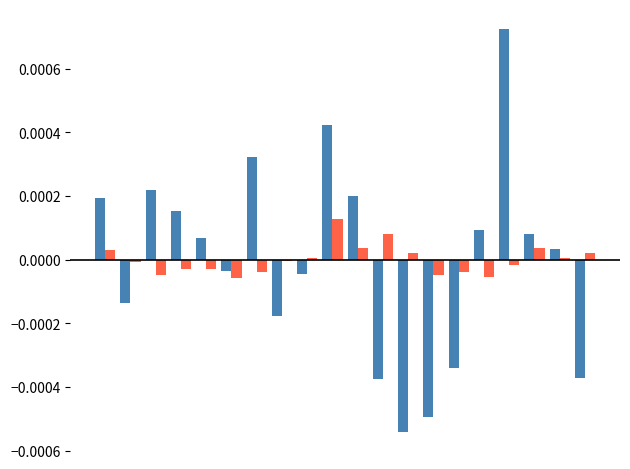

Is it true that 农村特困发放人数 equals 0.0 at 18?

False